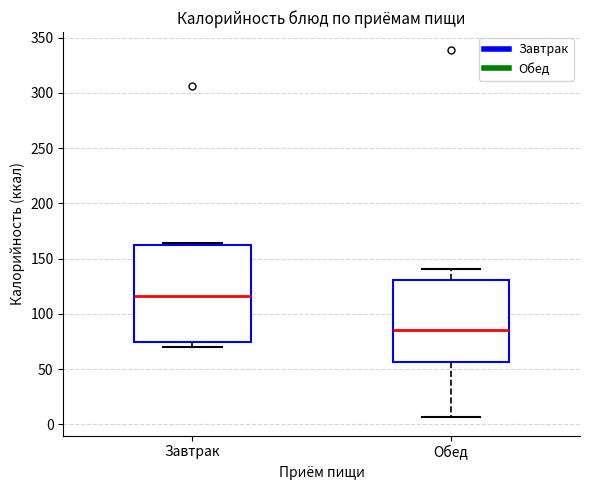

Which box's median line is the highest?

Завтрак